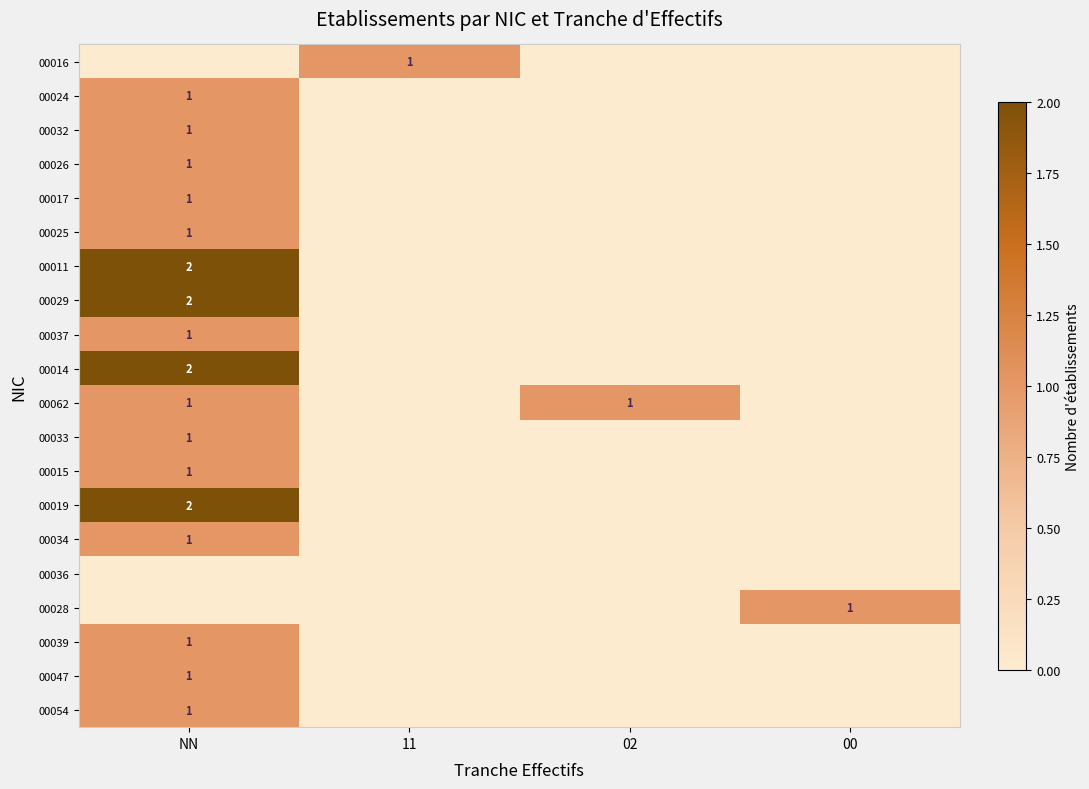

Which series changed the most between 02 and 00?

00062